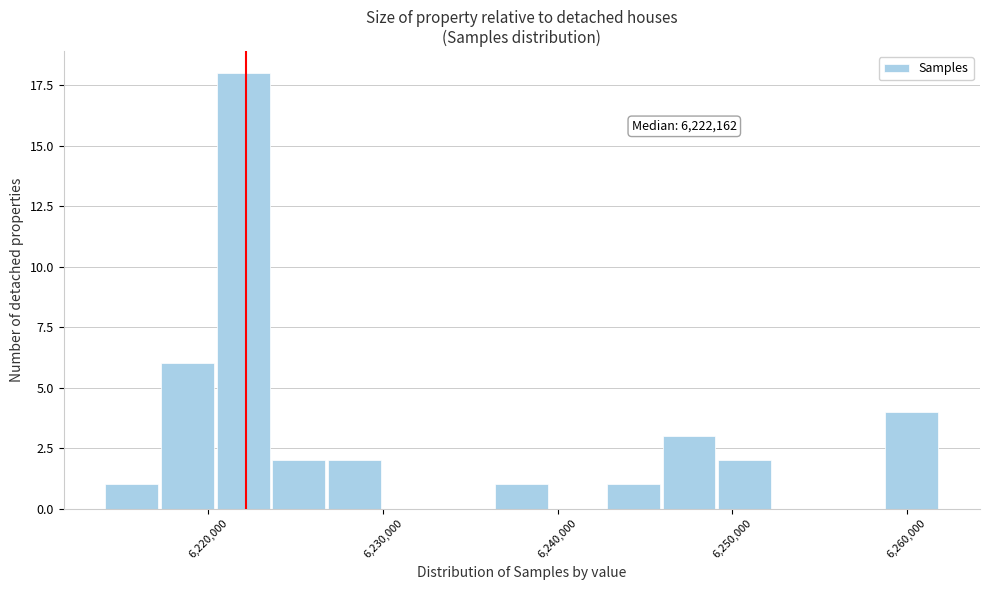

Read against the x-axis, roughly where is the centre of the tallest bar?

6222000